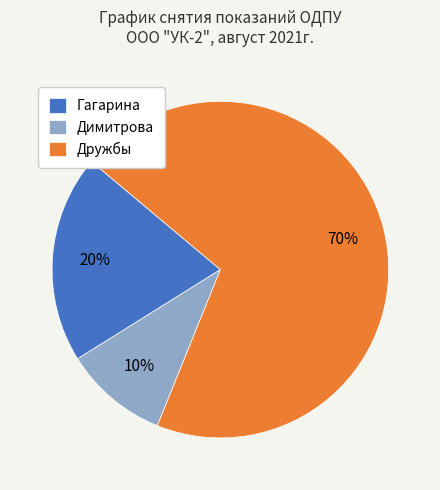

To the nearest percent, what is the average slice percentage?

33%